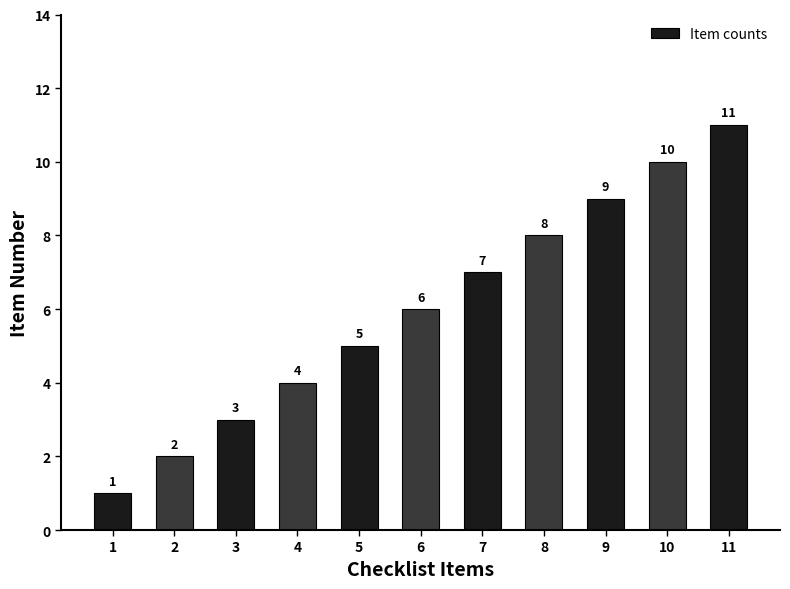

Reading left to right, transcribe all the data shown in this chart.

1	2	3	4	5	6	7	8	9	10	11